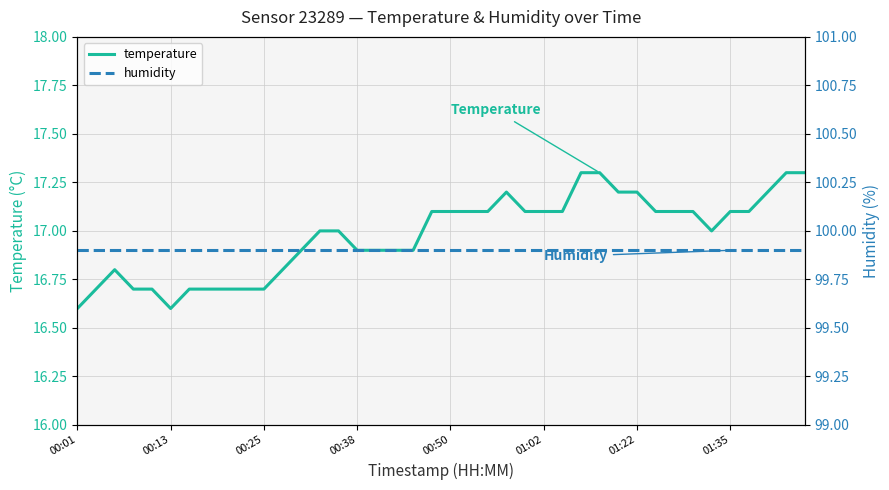

In temperature, how many points are higher than both neighbors (excluding endpoints)?

2